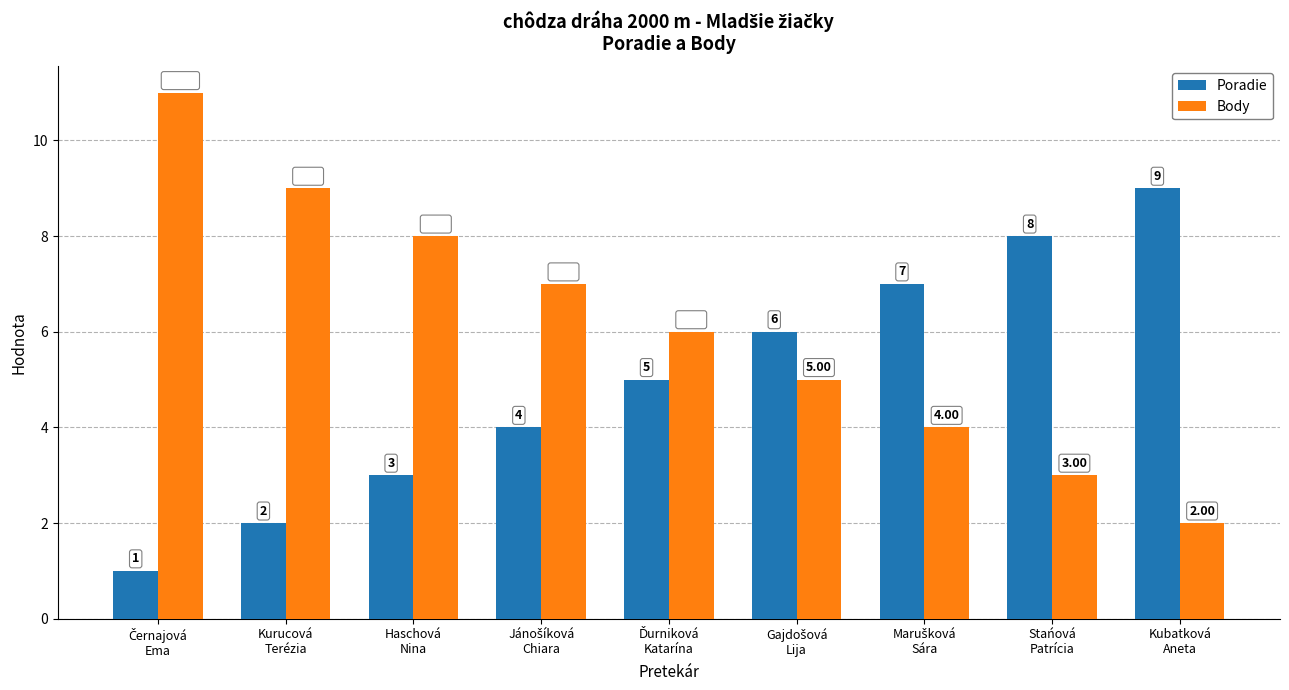

True or false: Body has a value of 8 at Haschová
Nina.

True